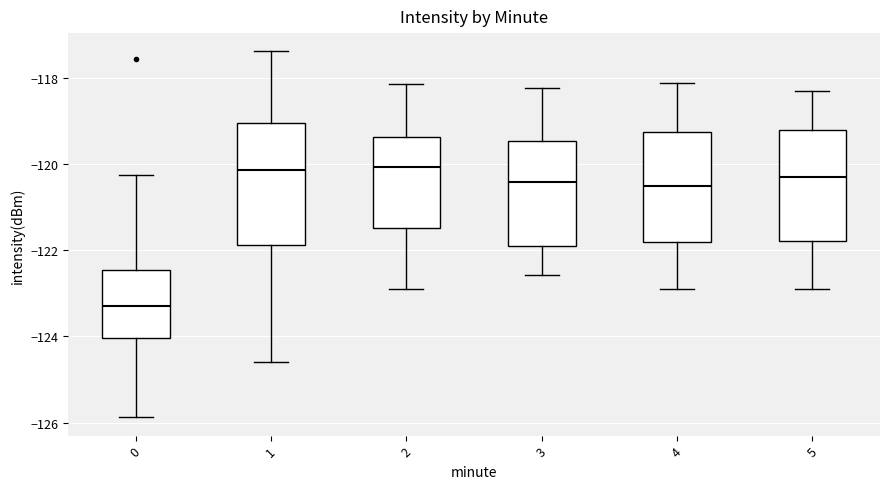

Reading left to right, transcribe this box plot: for each box, give where its median line is, the range the box spans, and where its two whiskers end, as read against the y-axis. The values are not printed on the chart, so give them approximately, as read against the axis.

0: median -123.2, box -124.0 to -122.4, whiskers -125.8 to -120.2
1: median -120.2, box -121.8 to -119.0, whiskers -124.6 to -117.4
2: median -120.0, box -121.4 to -119.4, whiskers -123.0 to -118.2
3: median -120.4, box -121.8 to -119.4, whiskers -122.6 to -118.2
4: median -120.4, box -121.8 to -119.2, whiskers -122.8 to -118.2
5: median -120.2, box -121.8 to -119.2, whiskers -122.8 to -118.2